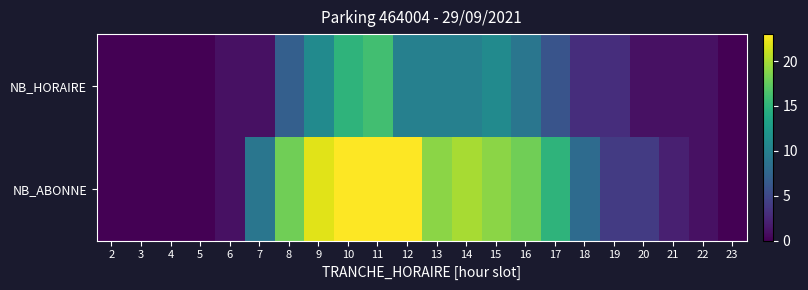

Which series changed the most between 6 and 23?

NB_HORAIRE